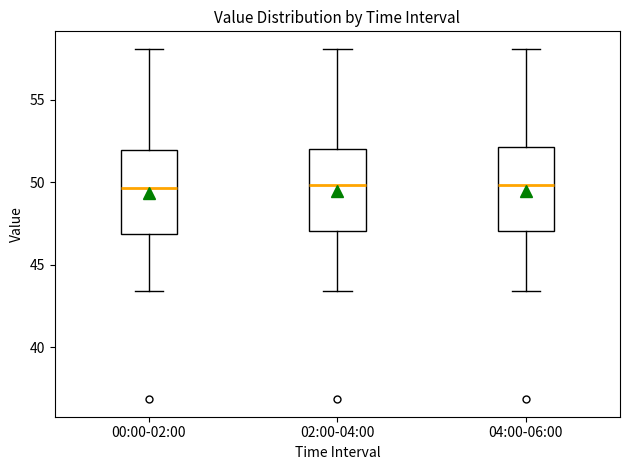

Where is the lower edge of the box for 02:00-04:00 on the y-axis? The values are not printed on the chart, so give them approximately, as read against the axis.

47.0